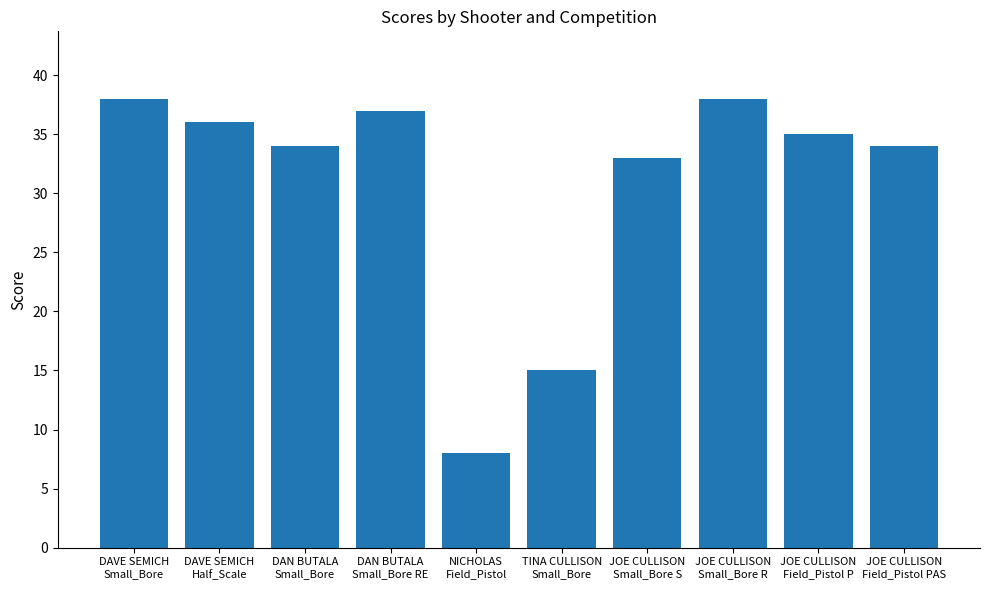

Reading right to left, list all the values displayed in this chart.

34	35	38	33	15	8	37	34	36	38